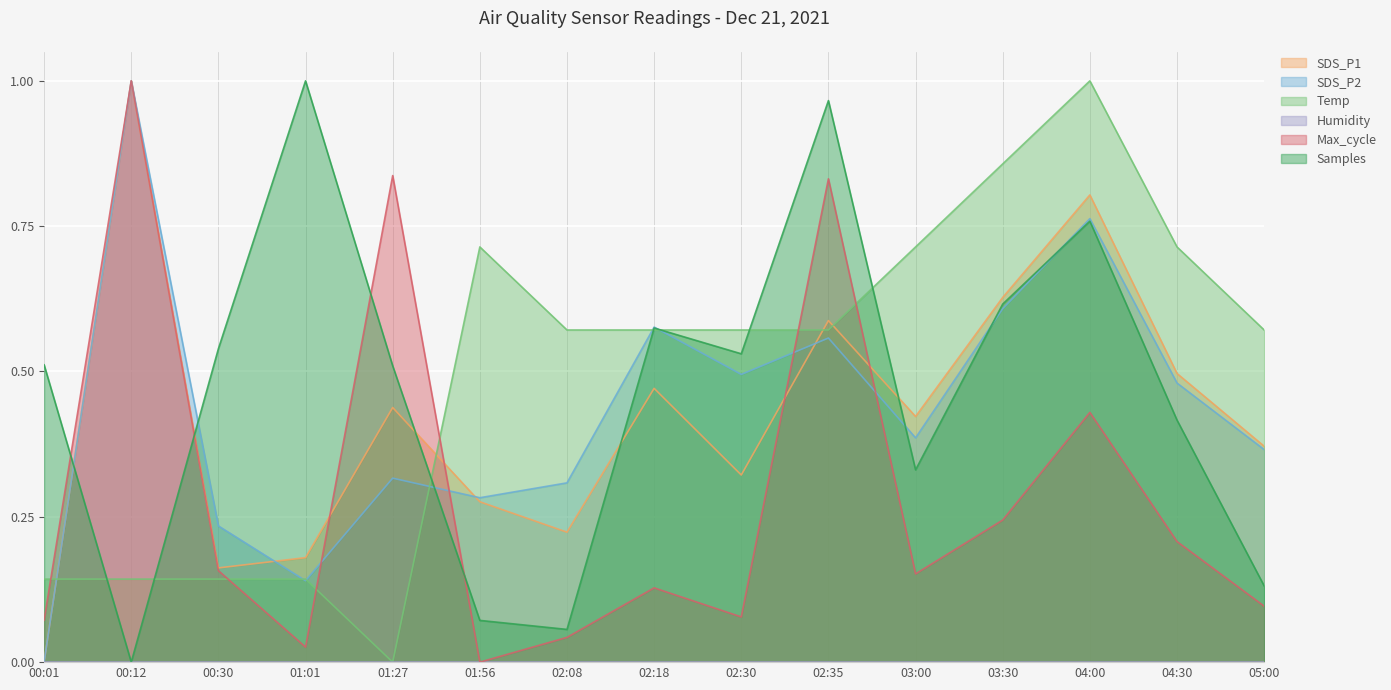

Between which two adjacent categories do Samples and Max_cycle first intersect?

00:01 and 00:12